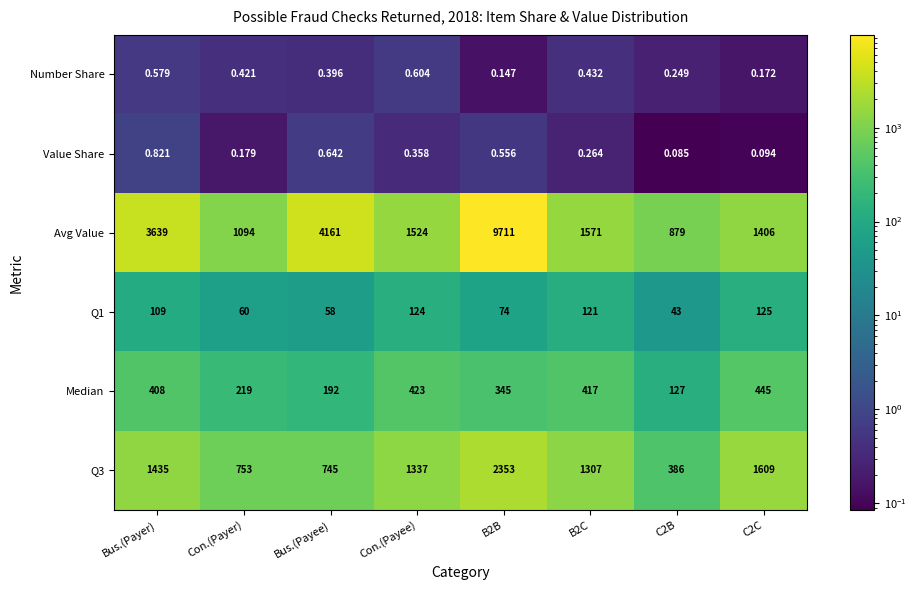

Which series has the widest spread of values?

Avg Value